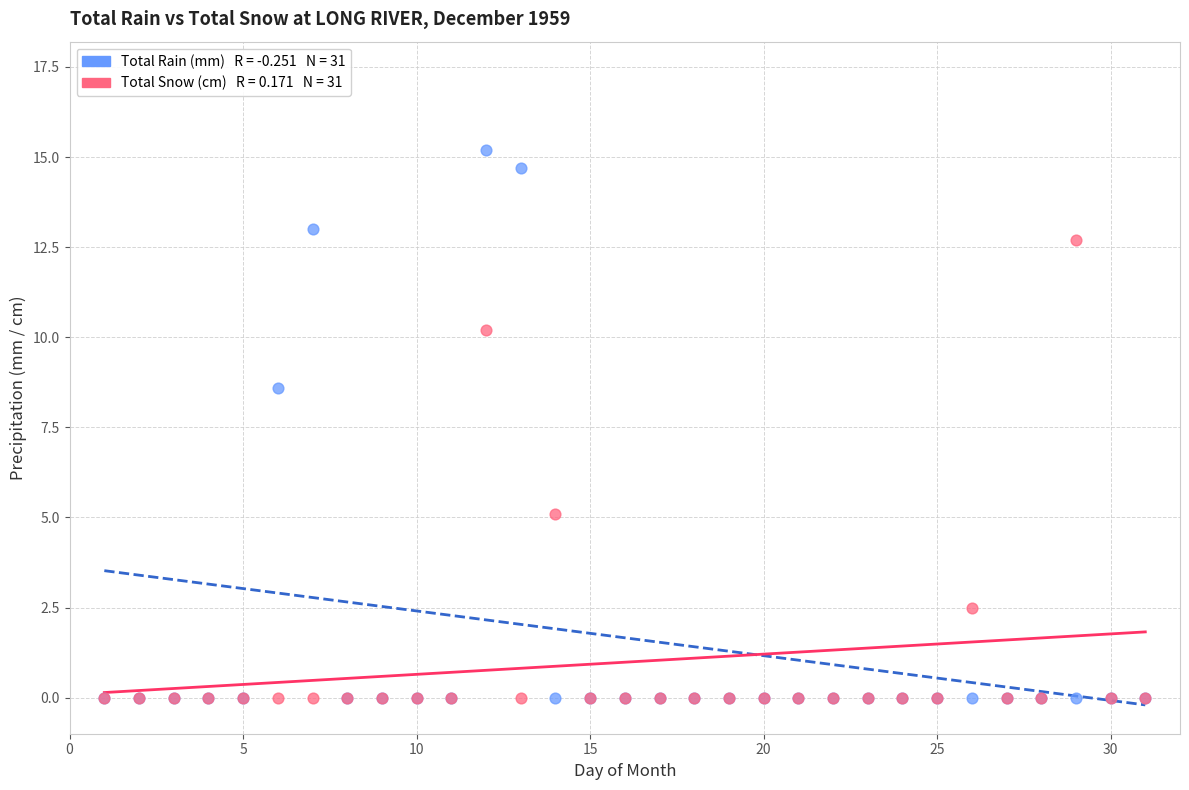

Across all series, what Y value is closest to 7?

8.6